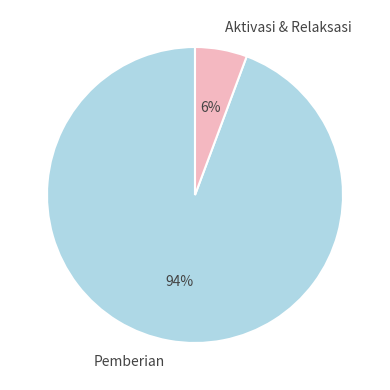

How many segments does this pie chart have?

2